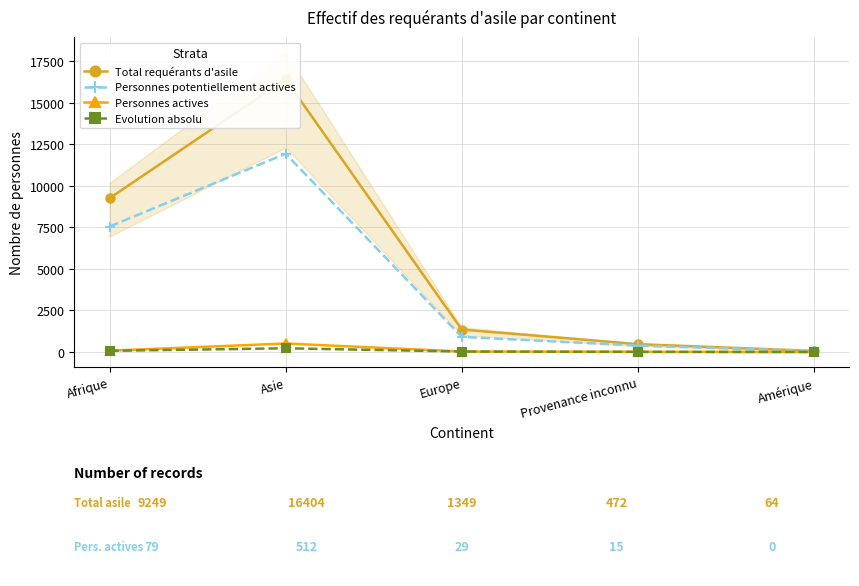

Reading right to left, list all the values displayed in this chart.

Total requérants d'asile: 64	472	1349	16404	9249
Personnes potentiellement actives: 49	387	910	11925	7546
Personnes actives: 0	15	29	512	79
Evolution absolu: 1	6	29	223	71